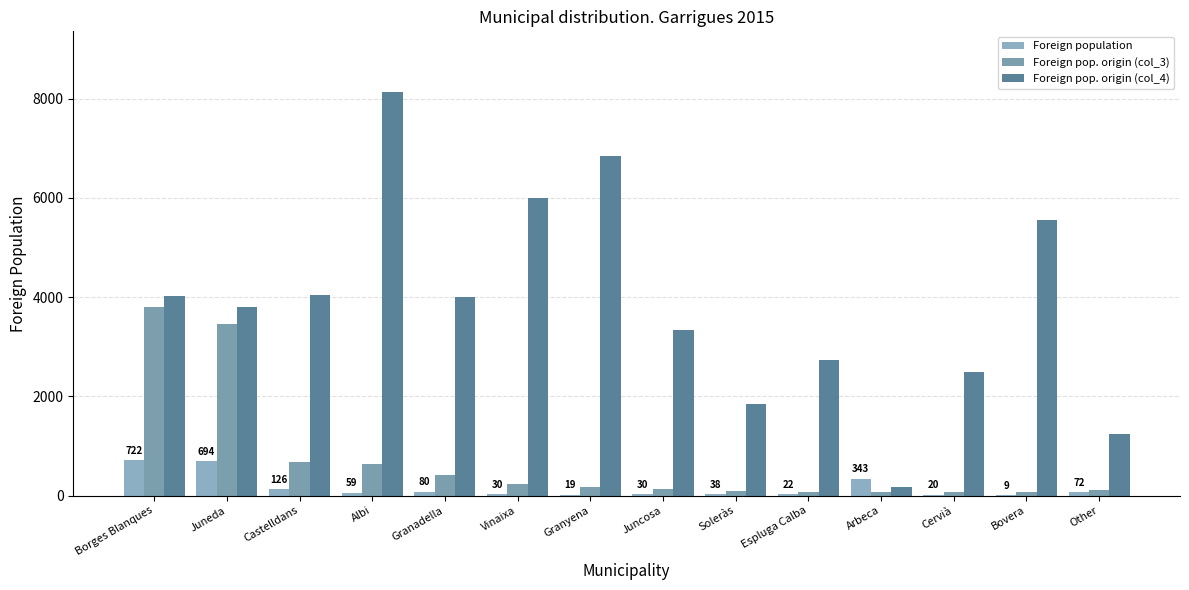

How many series are shown in this chart?

3